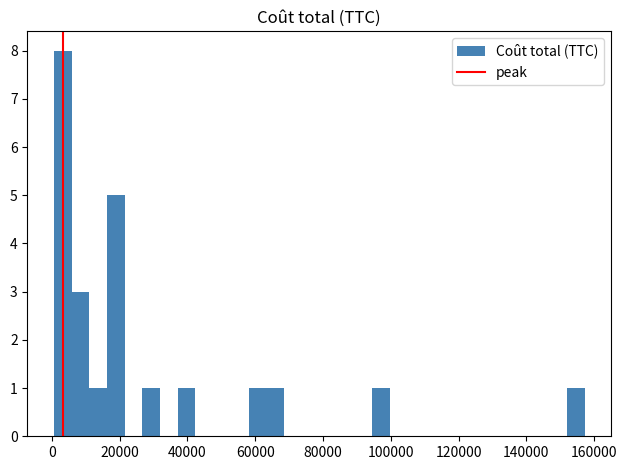

Around what value on the x-axis is the tallest bar? Give the approximate position of its centre, as read against the axis.

4000